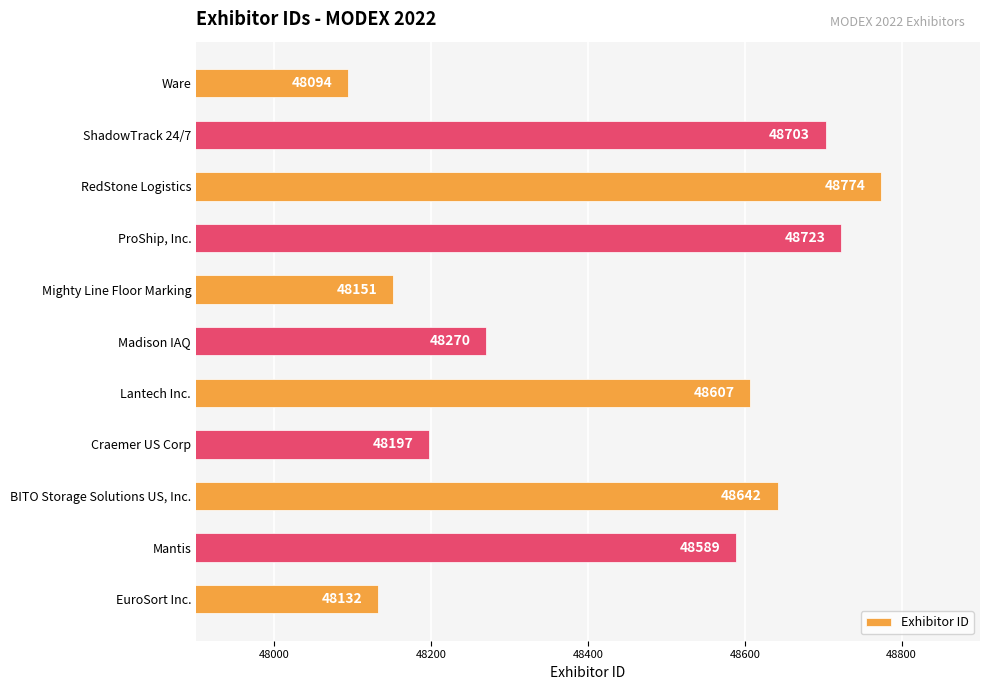

Where is the data nearest to the value 48434?

Mantis